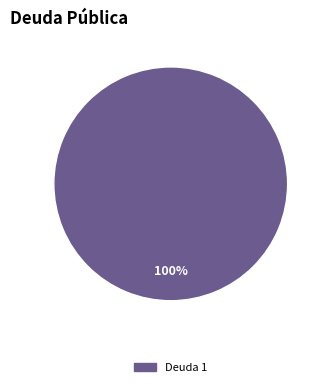

Is there a majority slice in this chart?

Yes